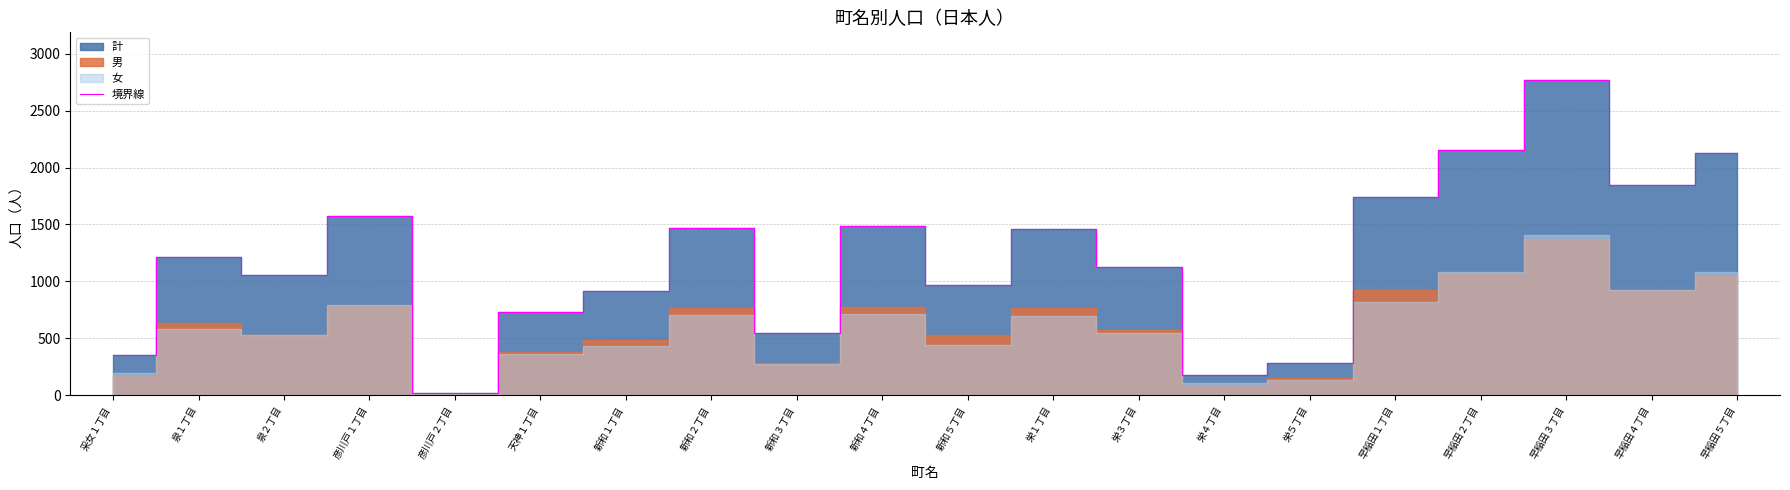

Which label corresponds to the smallest value in the chart?

彦川戸２丁目